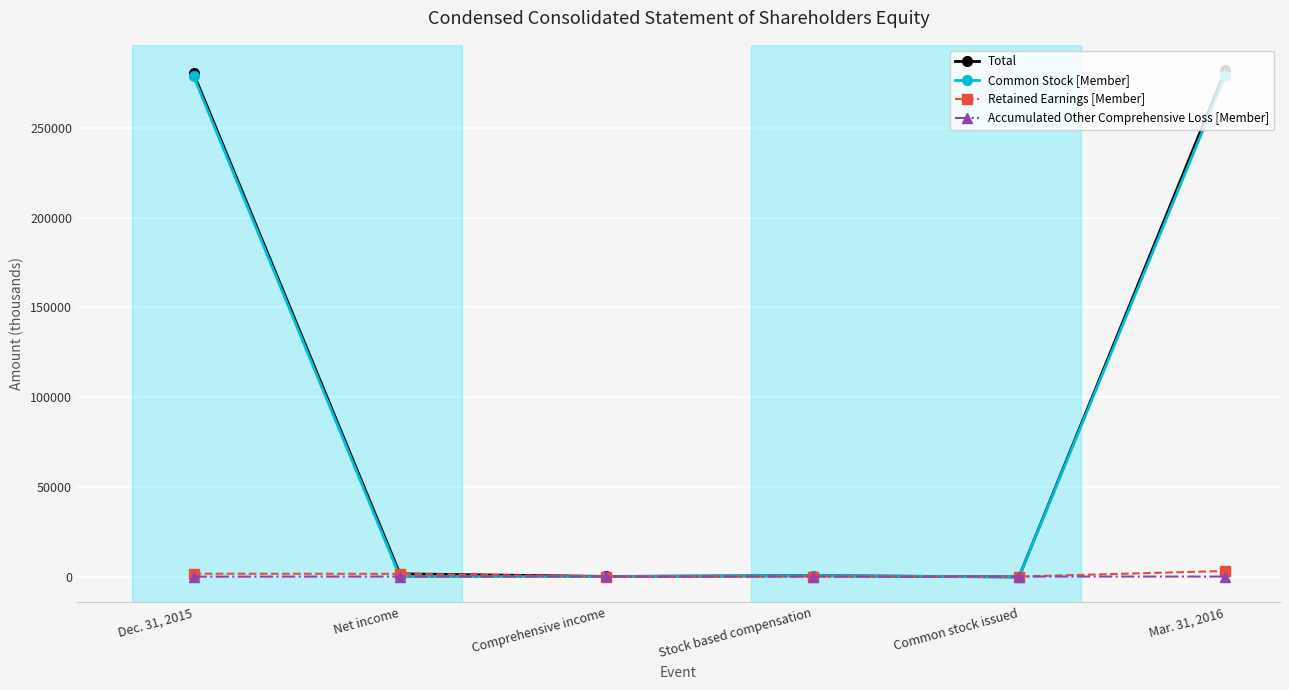

The Common Stock [Member] series shows 463643 at Mar. 31, 2016. True or false?

False